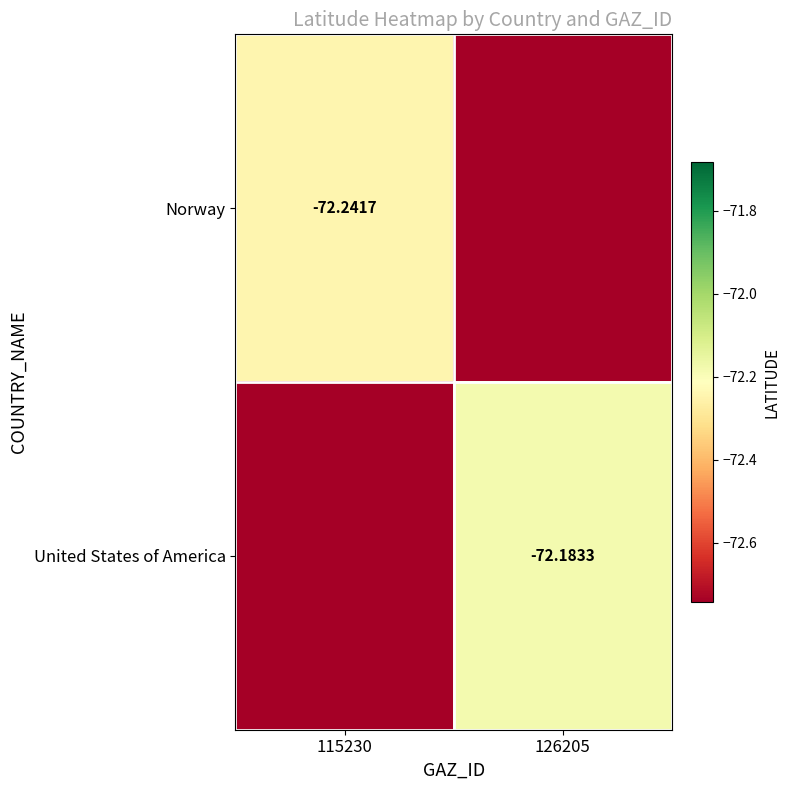

Count the number of data series in this chart.

2